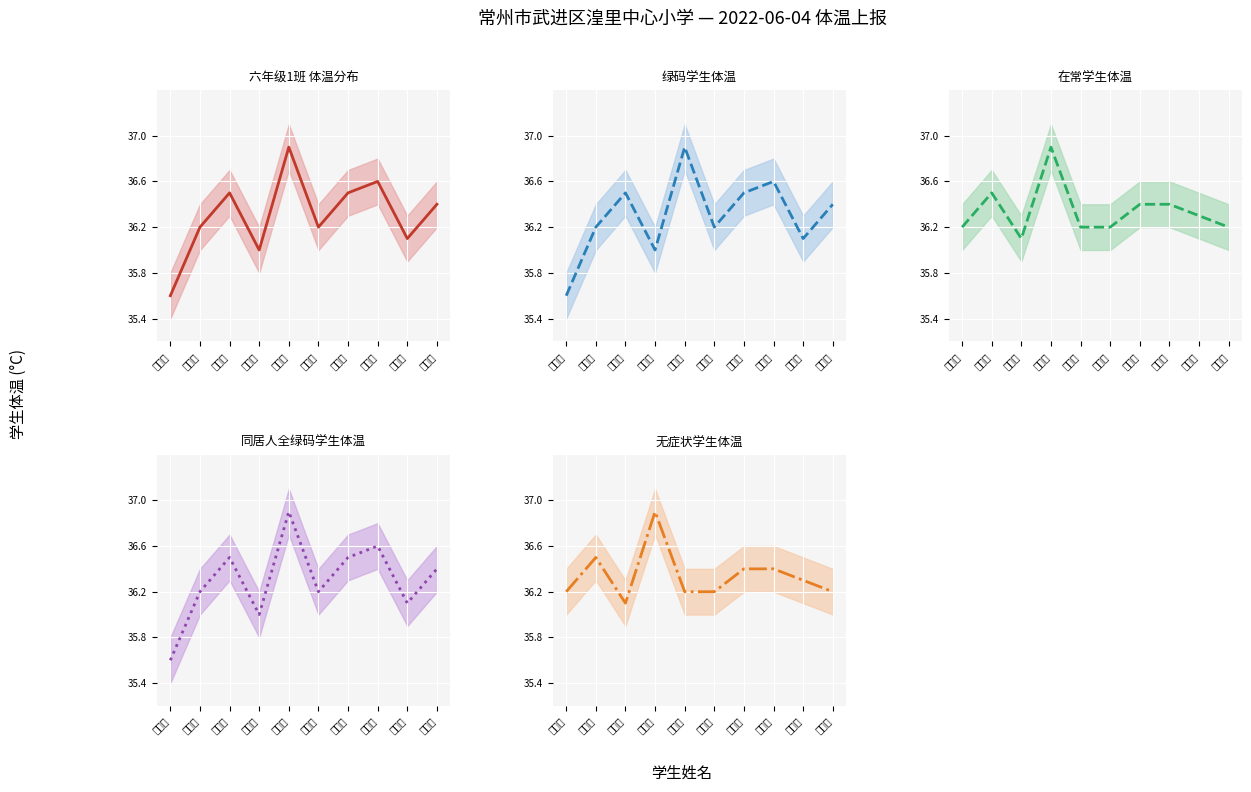

What is the minimum value for 无症状学生体温?

36.1